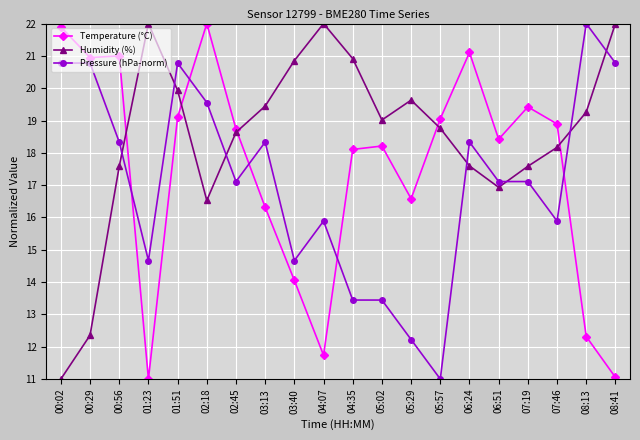

What is the difference between the Pressure (hPa-norm) values at 01:51 and 07:46?

4.9